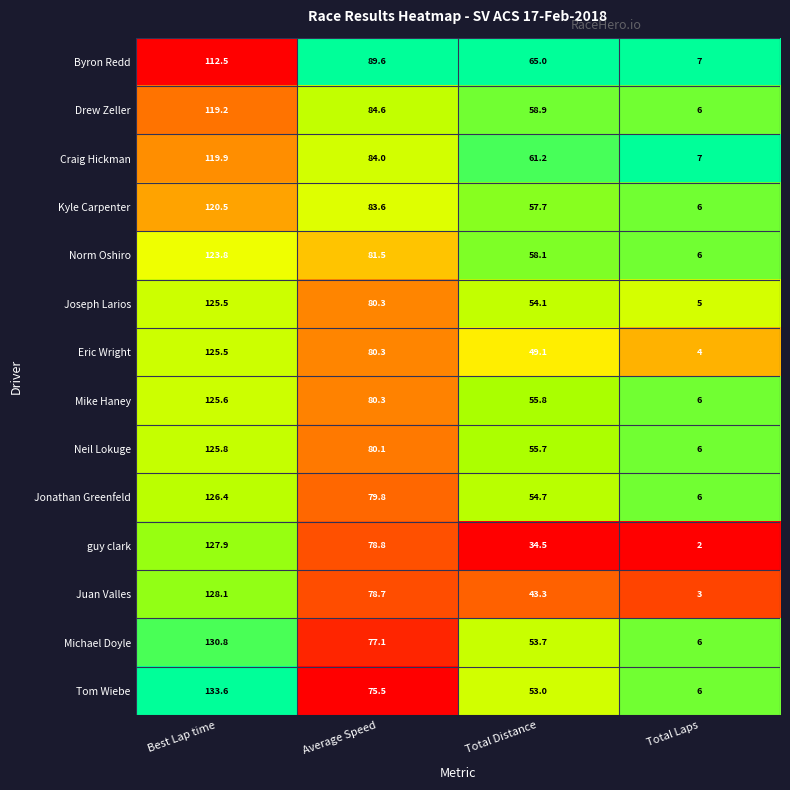

The Craig Hickman series shows 46.3 at Average Speed. True or false?

False